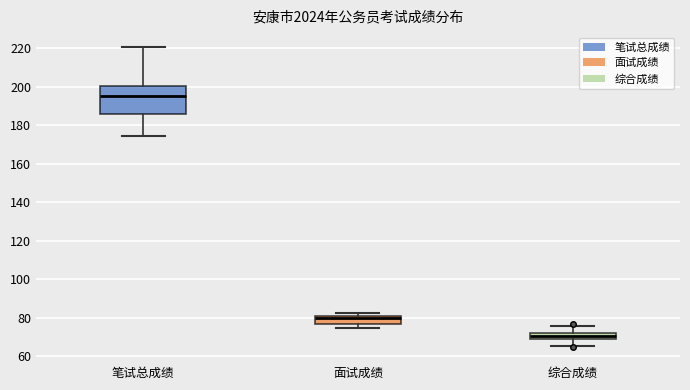

Where is the upper edge of the box for 笔试总成绩 on the y-axis? The values are not printed on the chart, so give them approximately, as read against the axis.

200